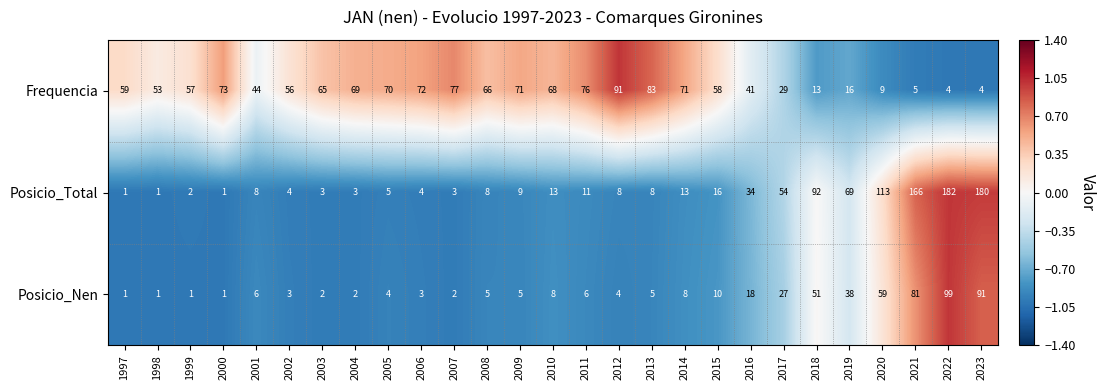

What is the sum of all Posicio_Nen values?

541